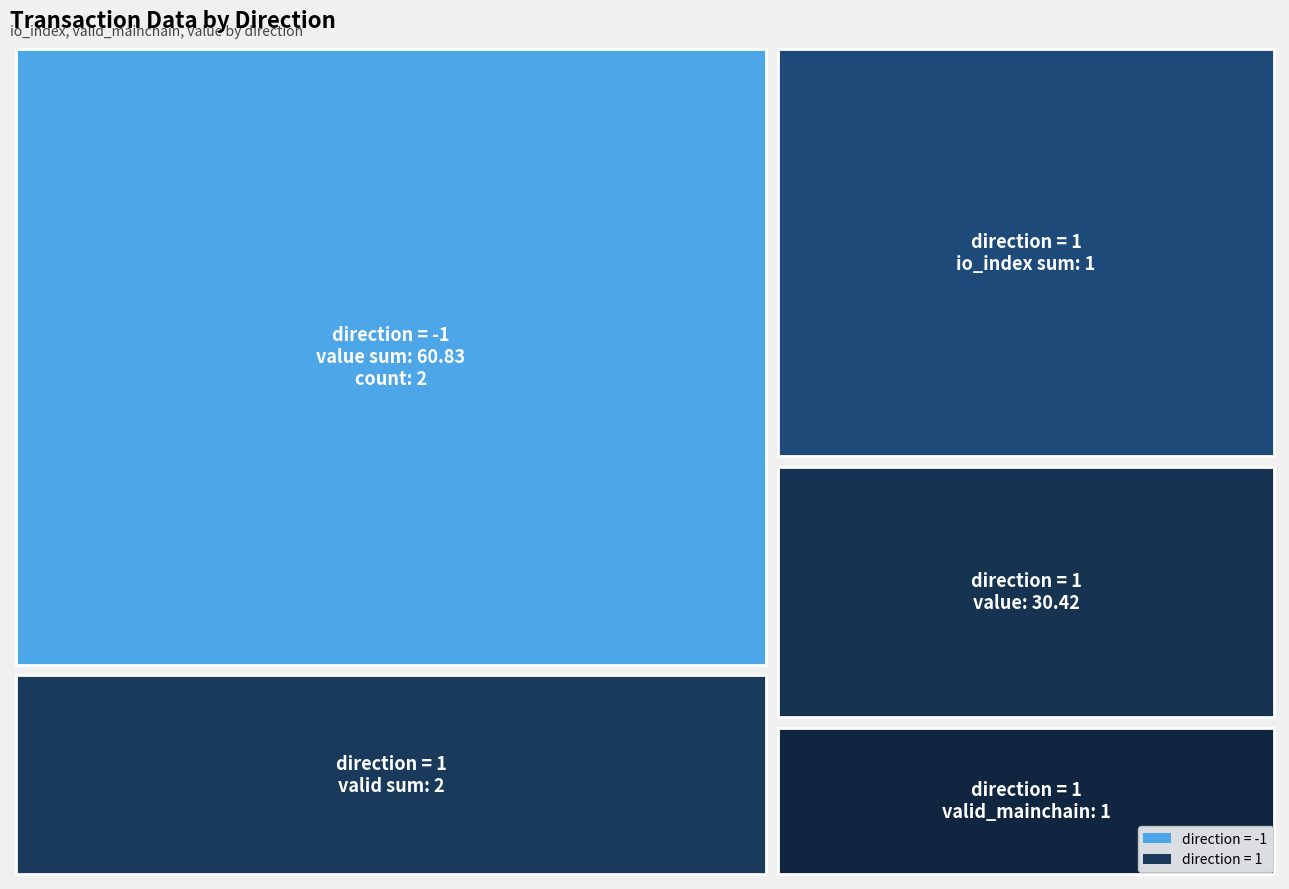

Which category has the highest value in the value series?

-1